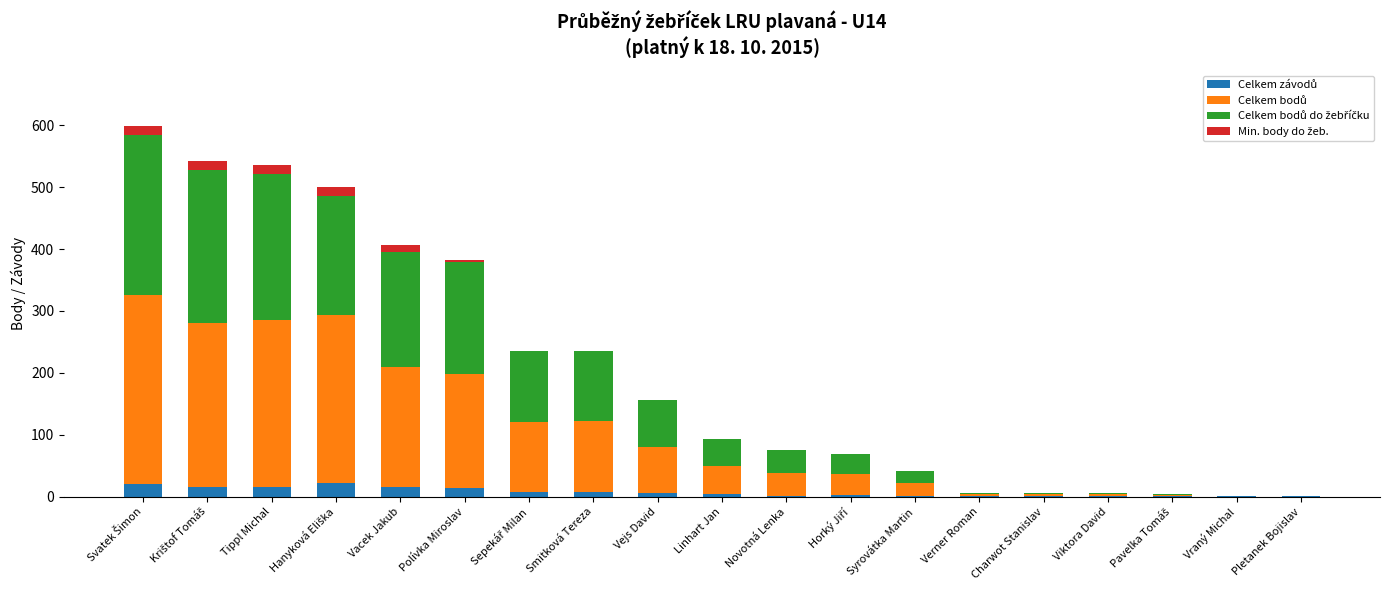

How many series are shown in this chart?

4